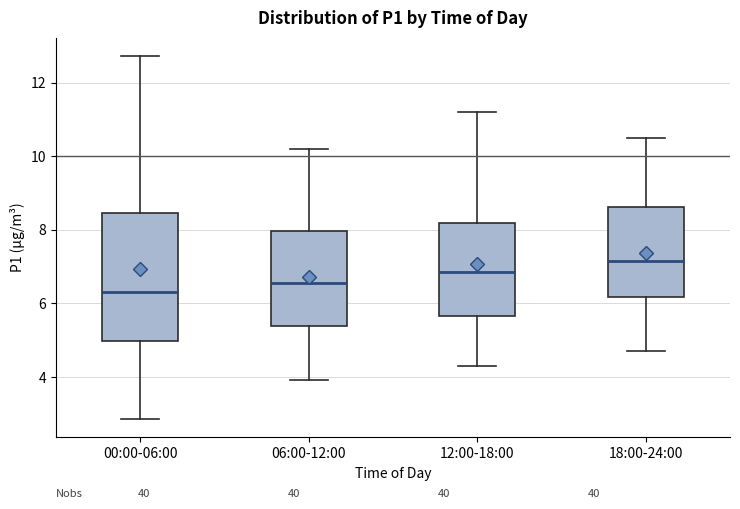

Which box is the tallest, from its lower edge to its upper edge?

00:00-06:00